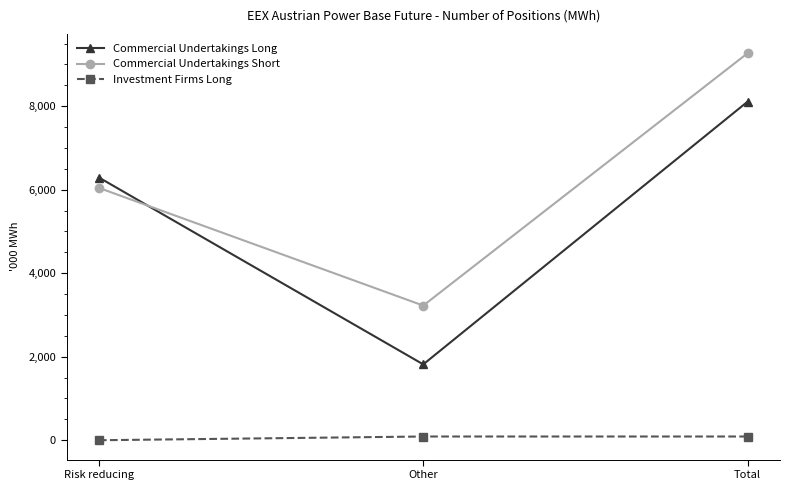

What is the label of the 2nd point from the right?

Other